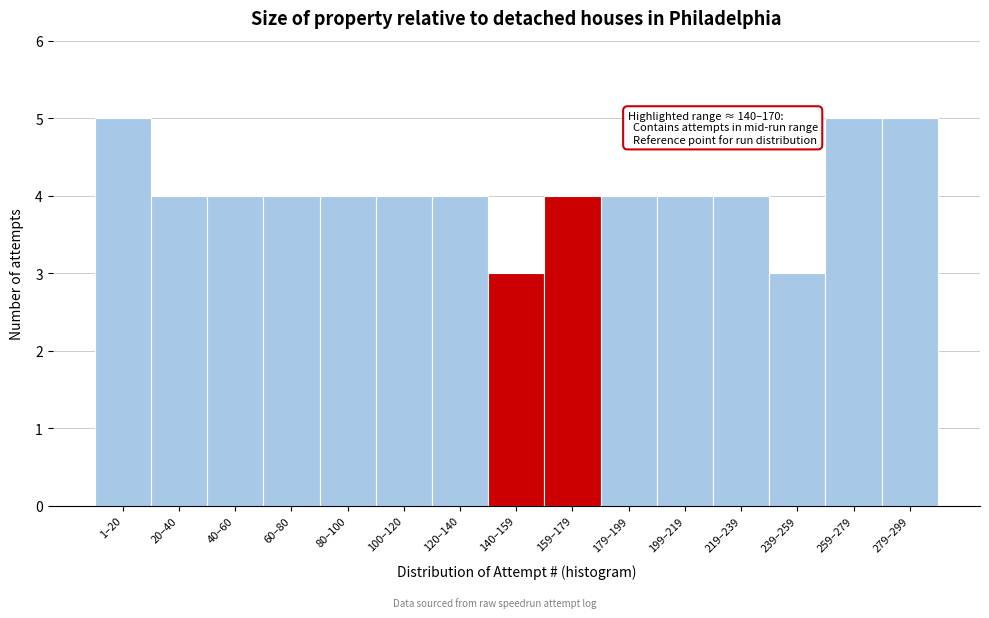

Reading left to right, list all the values displayed in this chart.

1–20=5	20–40=4	40–60=4	60–80=4	80–100=4	100–120=4	120–140=4	140–159=3	159–179=4	179–199=4	199–219=4	219–239=4	239–259=3	259–279=5	279–299=5